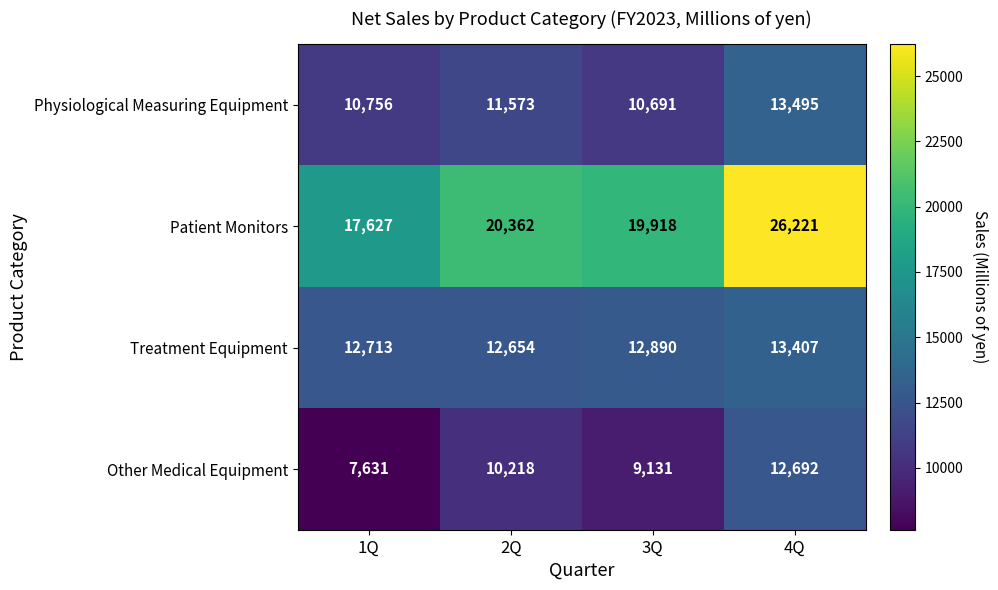

How many series are shown in this chart?

4